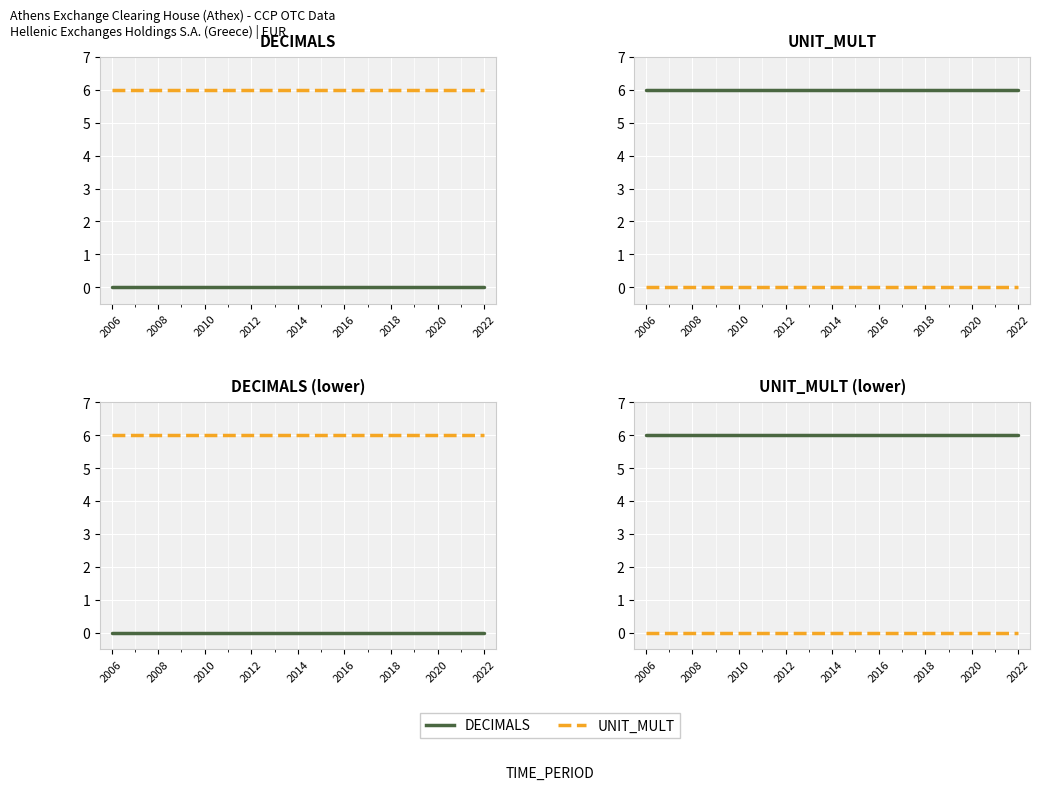

What is the total value across all series at 2016?

6